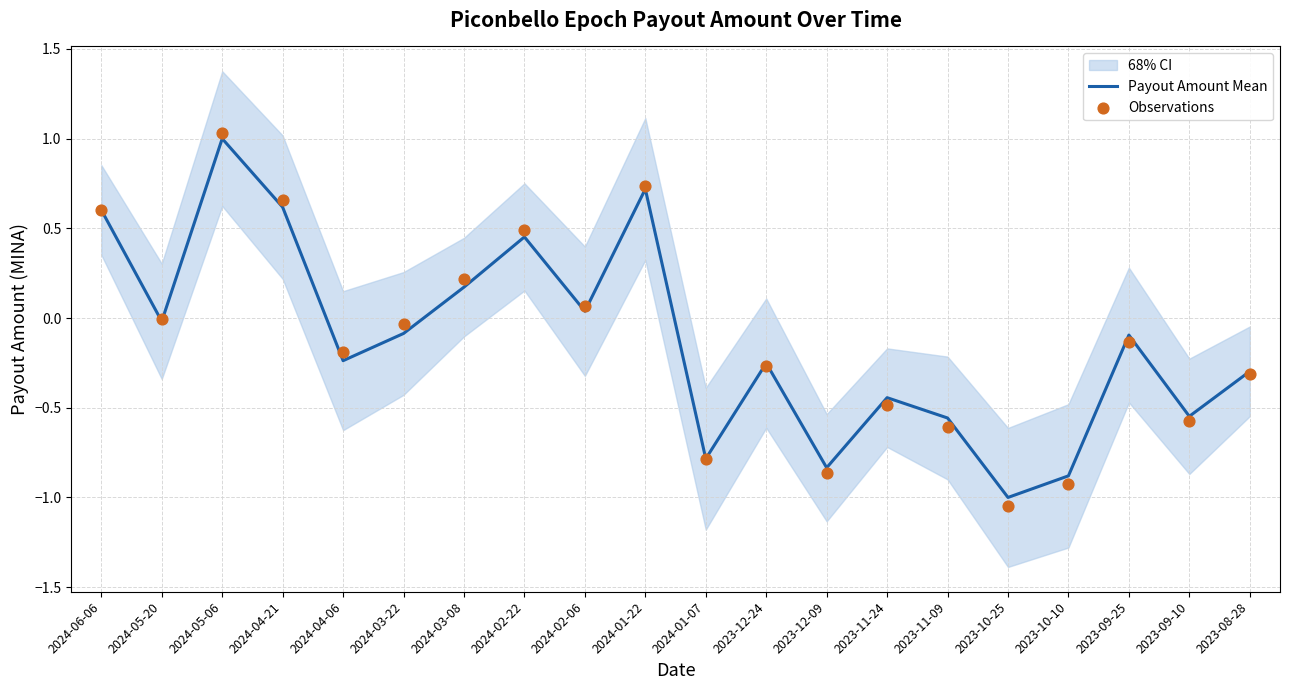

Which series has the widest spread of Y values?

Observations